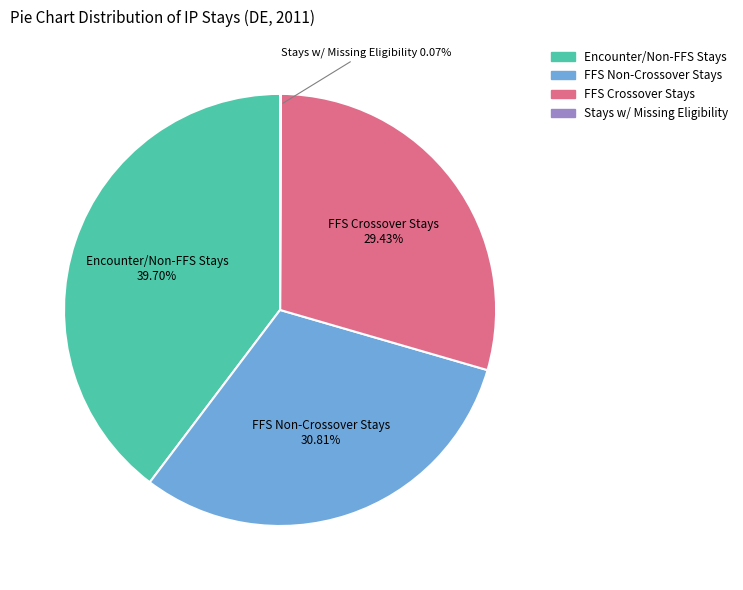

Does any single category account for the majority?

No